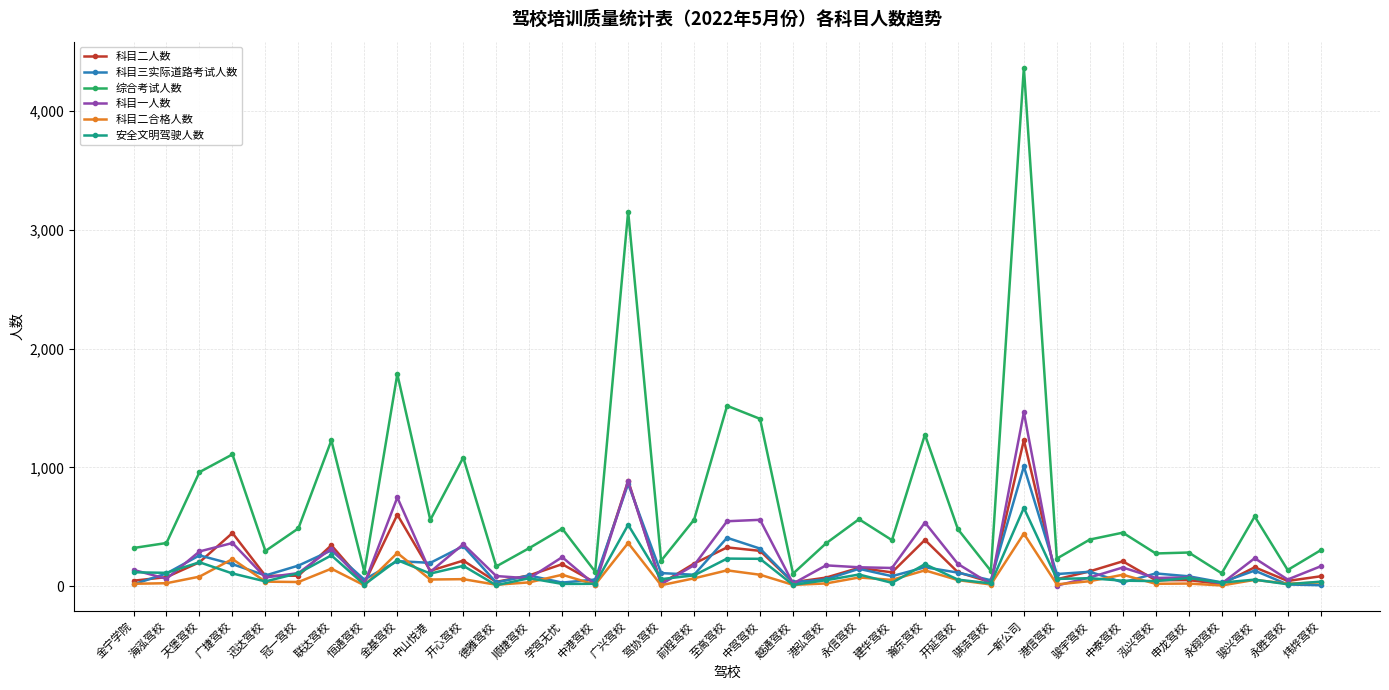

What is the difference between the second highest and second lowest values in the 科目二人数 series?

864